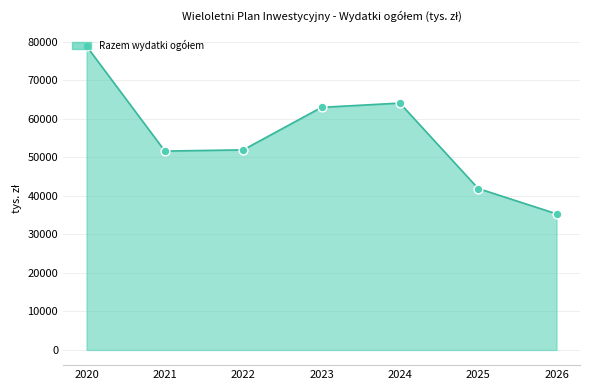

True or false: there are more than 0 points higher than both neighbors.

True